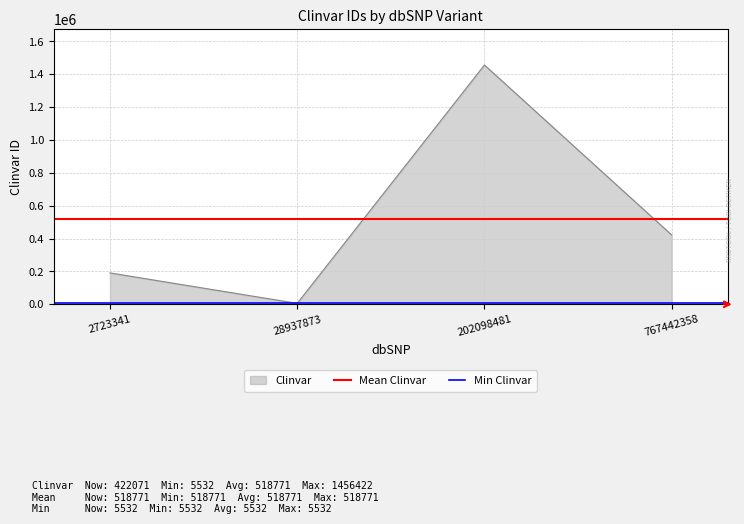

What is the sum of the Mean Clinvar values at 28937873 and 2723341?

1037542